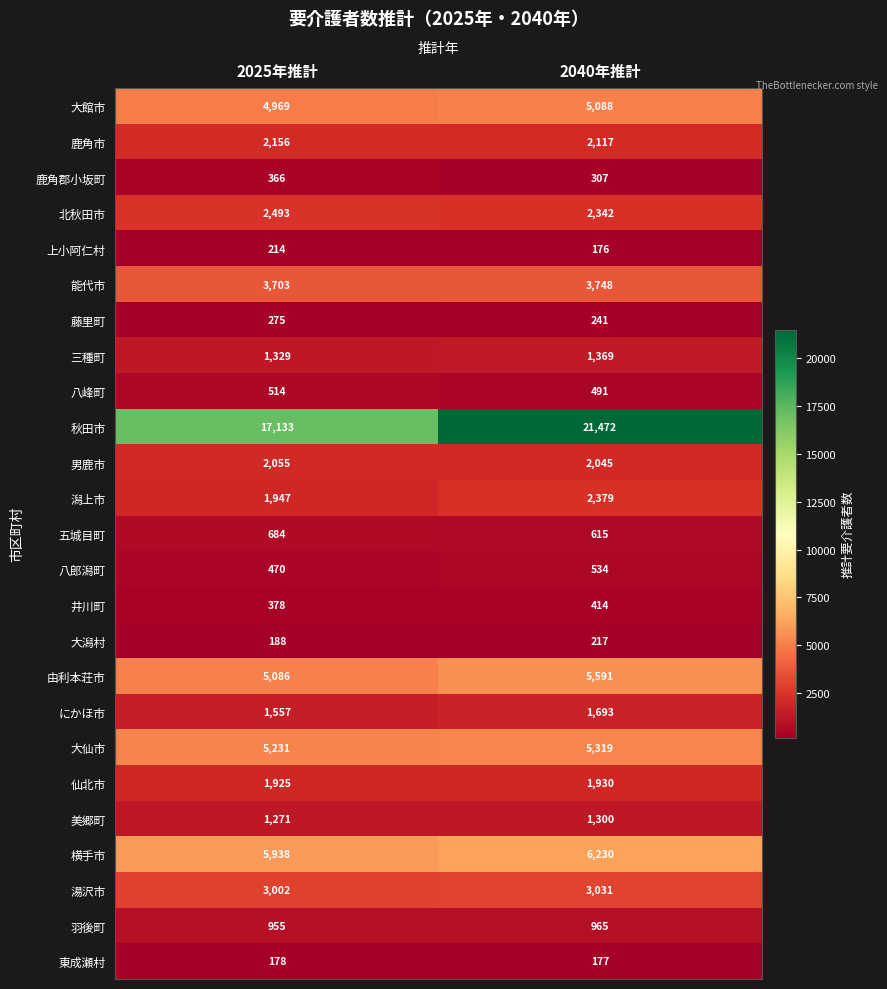

What is the sum of the 北秋田市 values at 2040年推計 and 2025年推計?

4835